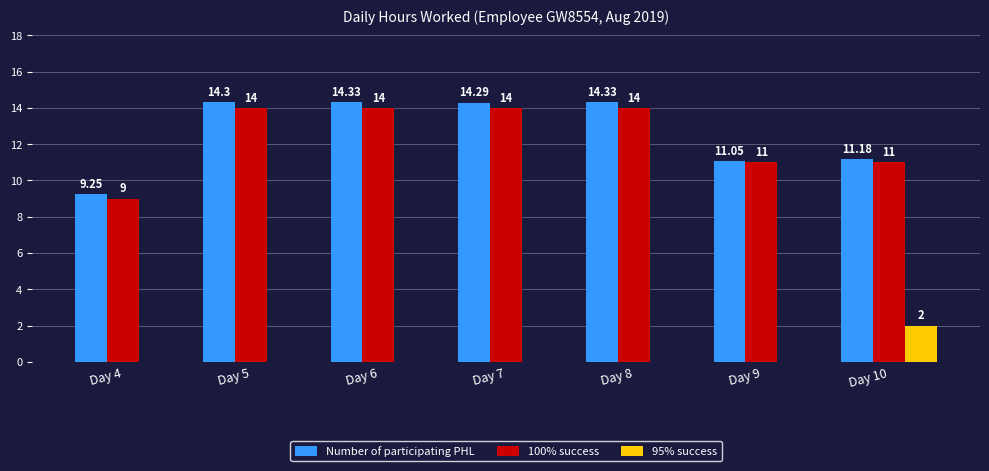

What is the spread (max minus min) of values at Day 8?

14.3